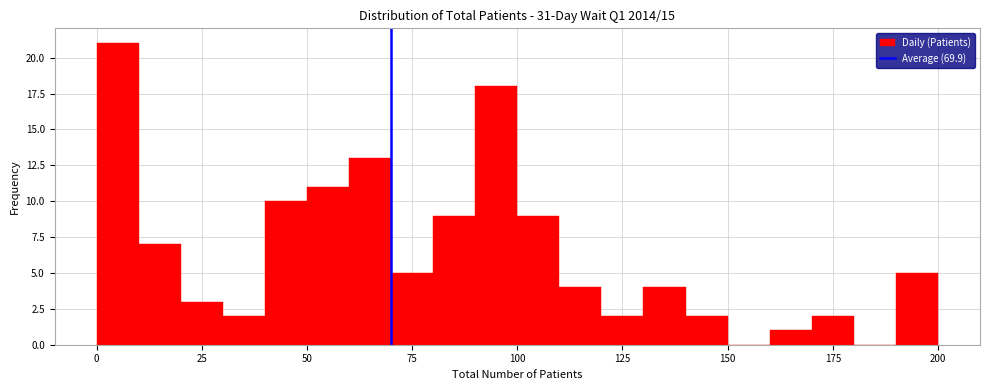

Around what value on the x-axis is the tallest bar? Give the approximate position of its centre, as read against the axis.

5